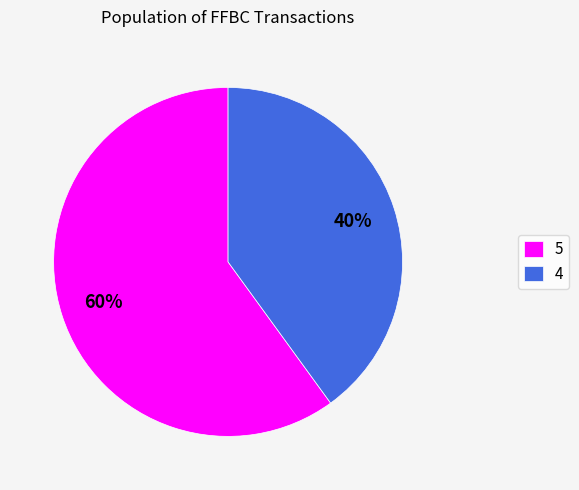

Combined, do 4 and 5 account for over 50%?

Yes